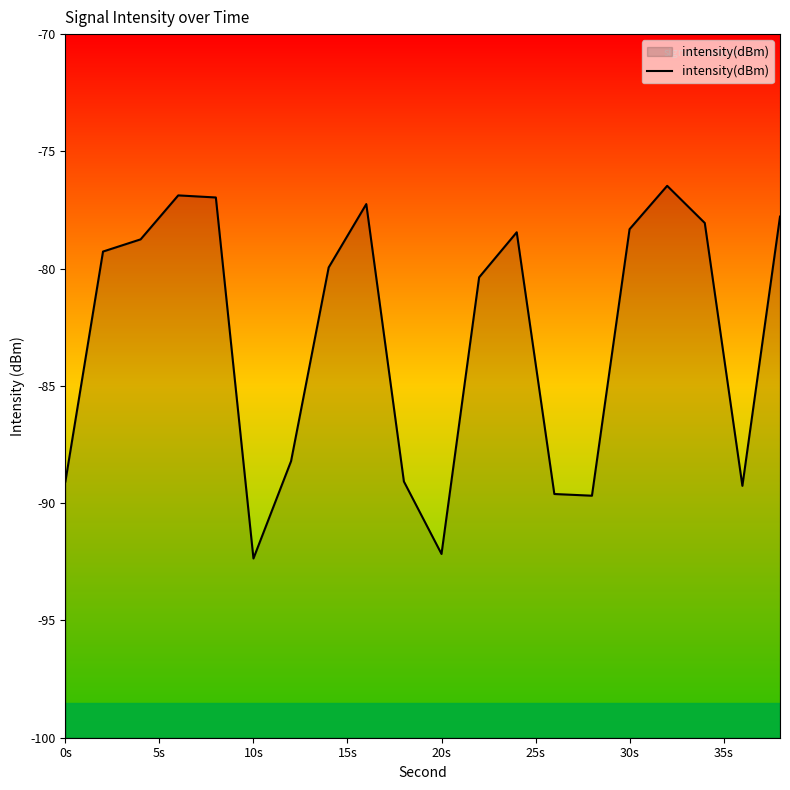

Does the chart display data point markers on the line(s)?

No